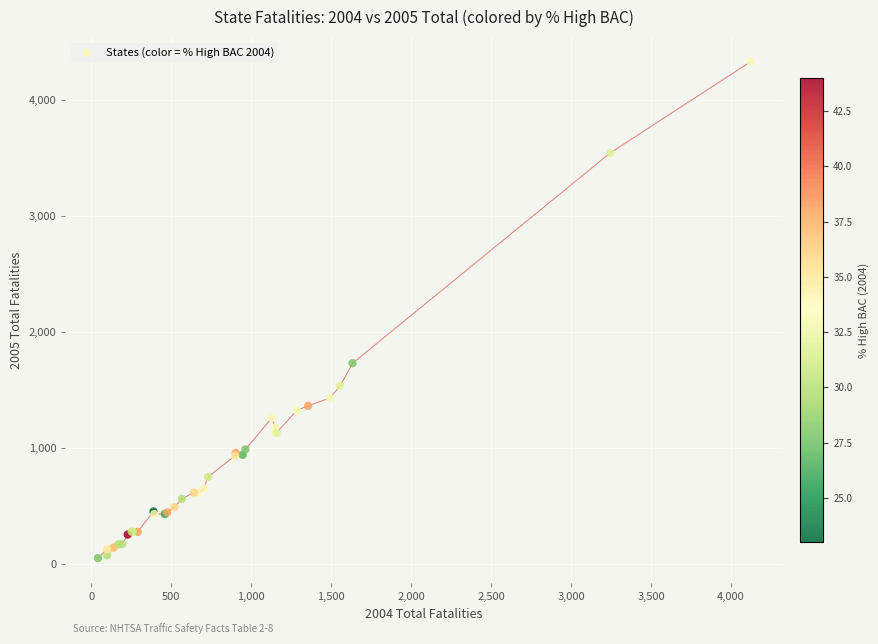

What Y value in the scatter plot is closest to 2188?

1729